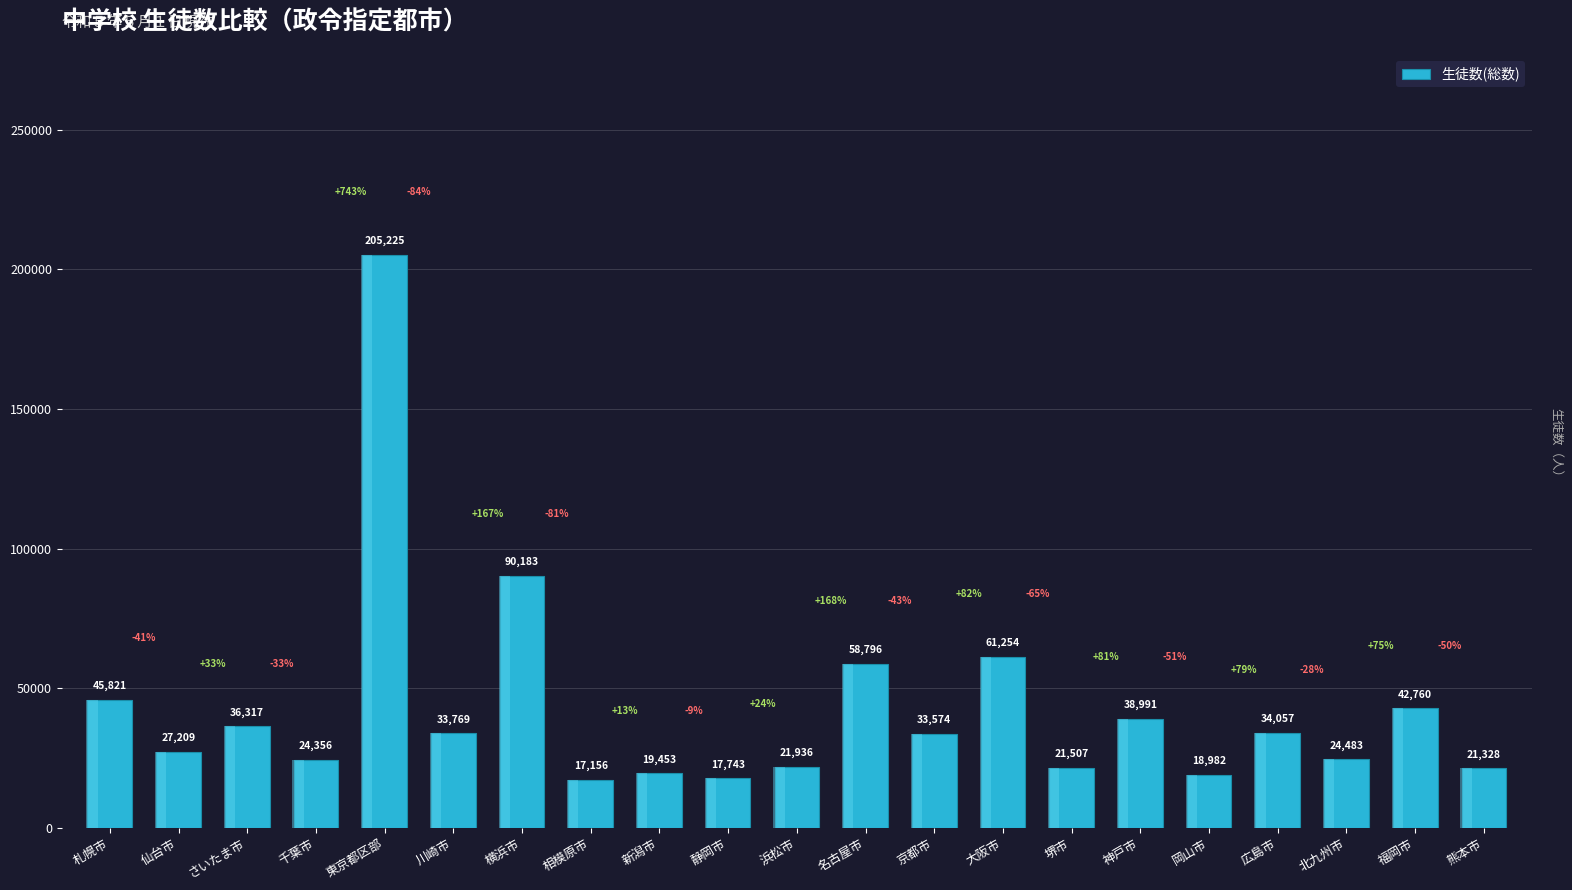

What is the sum of all values?

894900